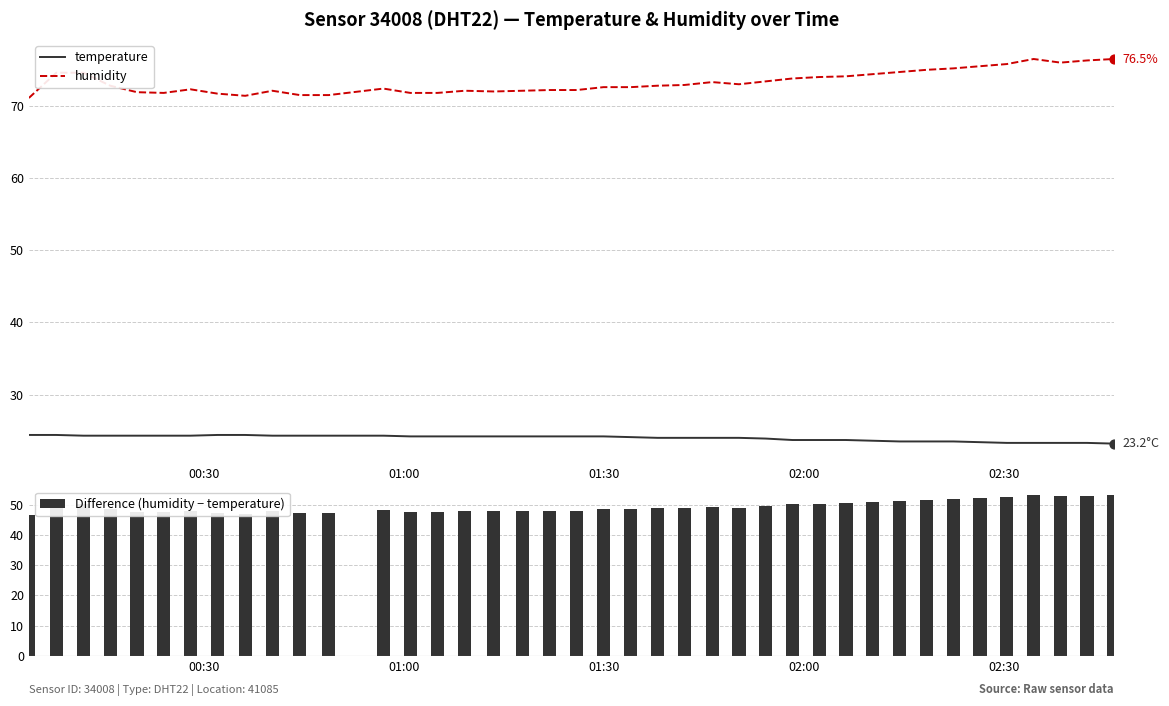

Which series has the largest total across all categories?

humidity